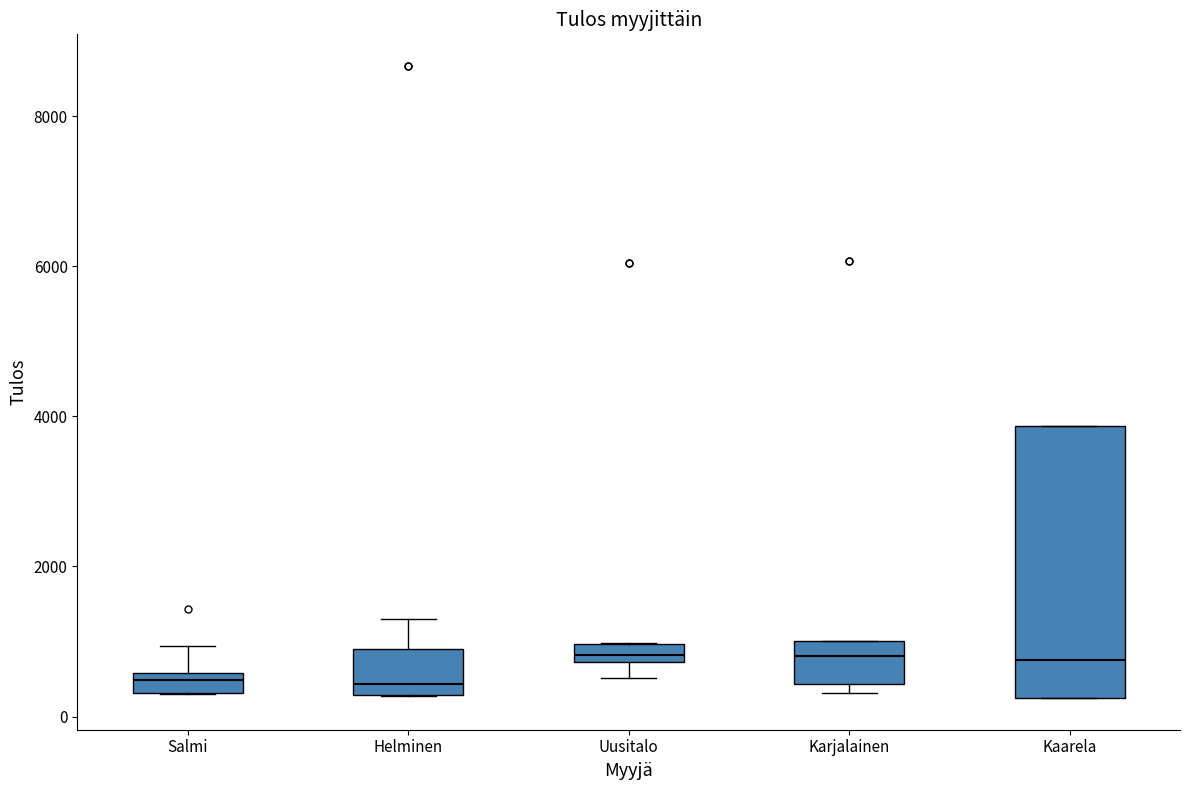

Where is the lower edge of the box for Kaarela on the y-axis? The values are not printed on the chart, so give them approximately, as read against the axis.

200